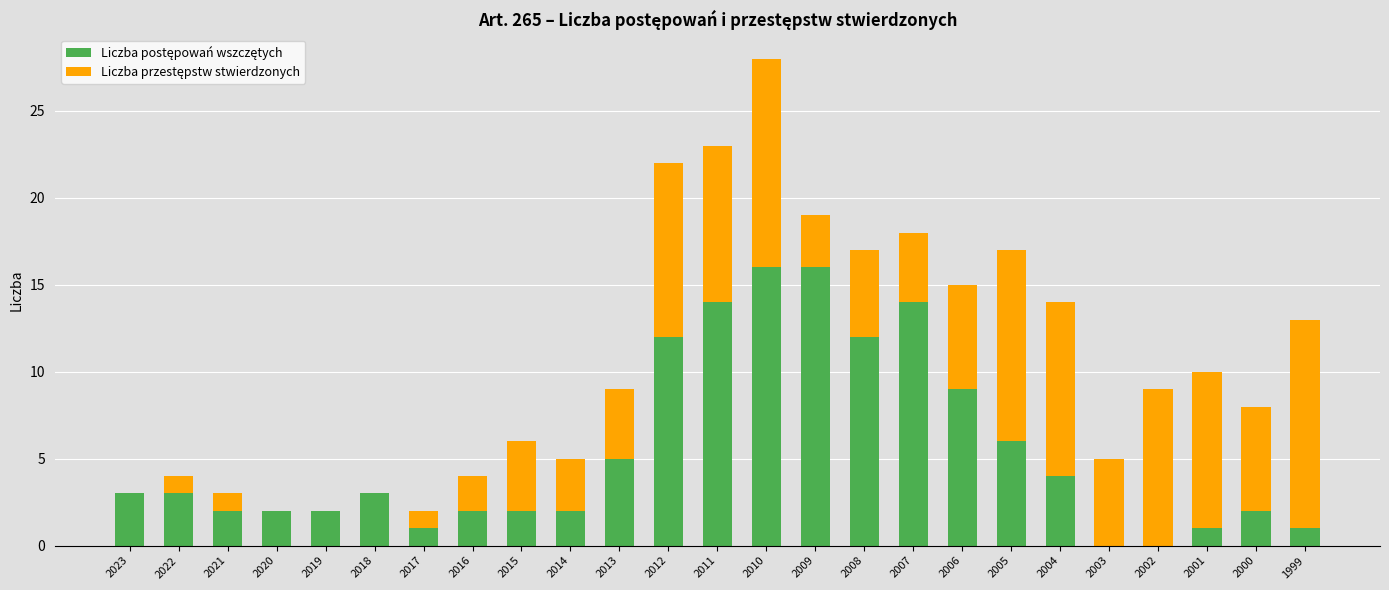

What is the total value across all series at 2006?

15